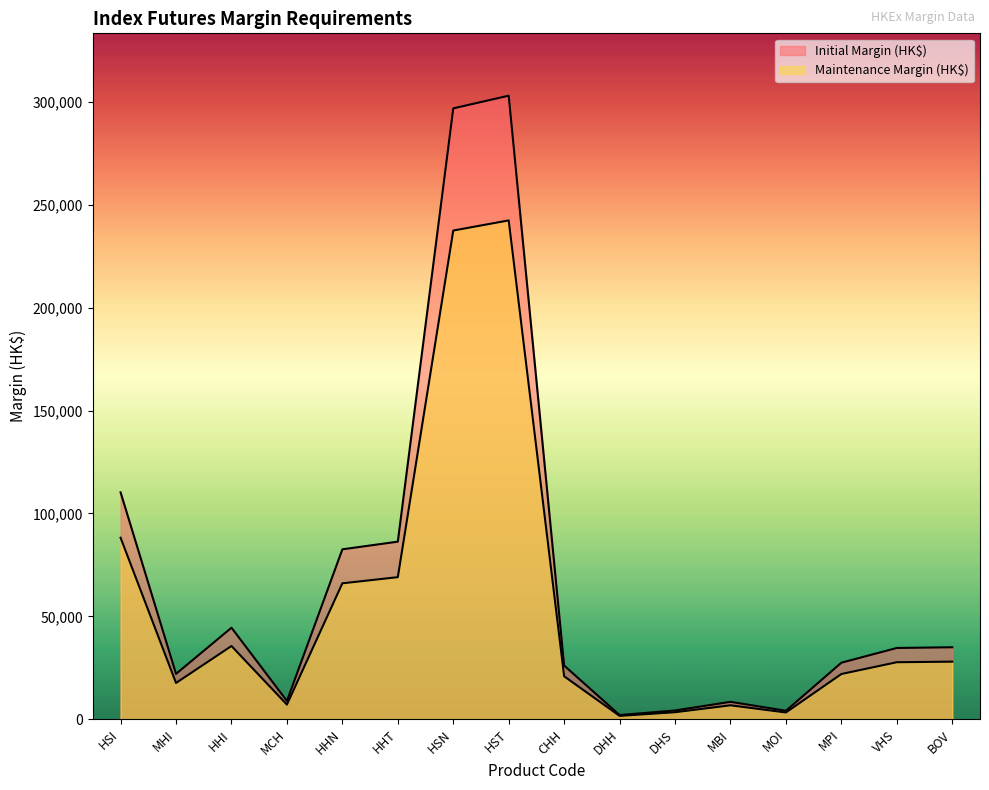

At which category does the chart reach its peak across all series?

HST